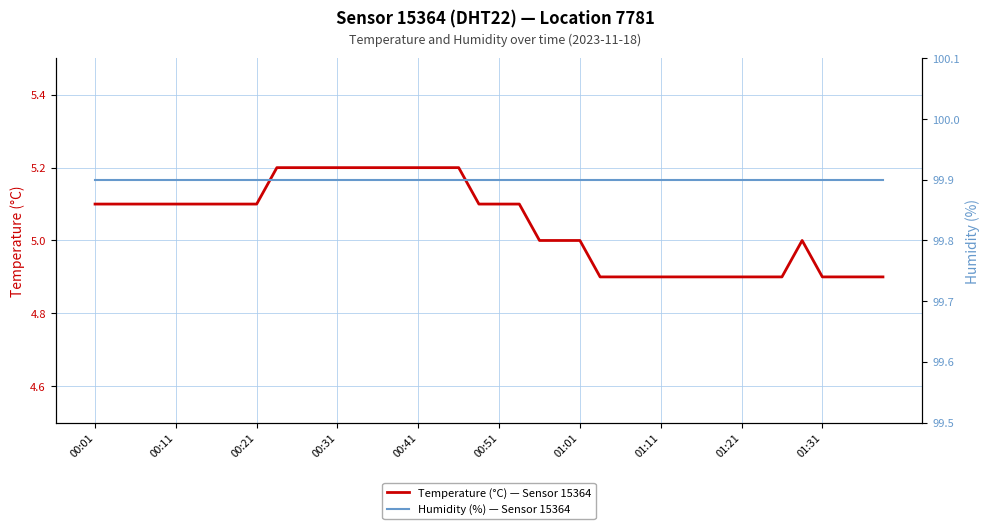

True or false: Temperature (°C) — Sensor 15364 and Humidity (%) — Sensor 15364 intersect in this chart.

False